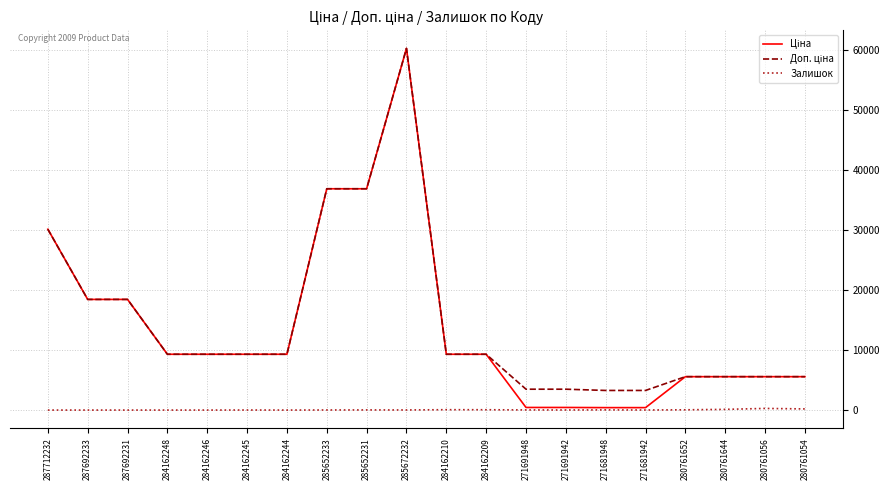

At which category is the sum across all series the highest?

285672232